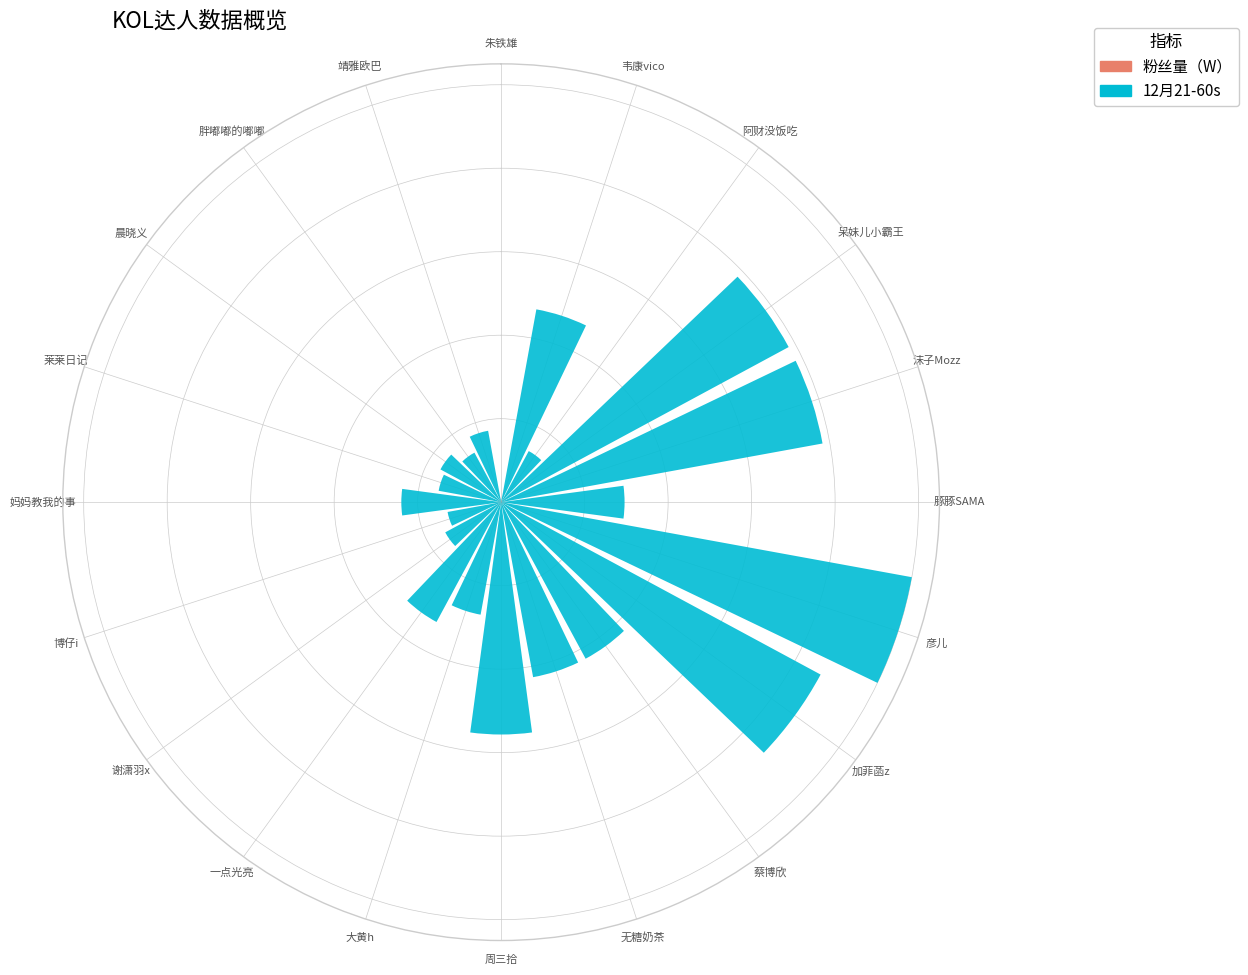

Reading right to left, transcribe all the data shown in this chart.

12月21-60s: 0.2	0.1	0.2	0.2	0.2	0.1	0.2	0.3	0.3	0.6	0.4	0.4	0.9	1.0	0.3	0.8	0.8	0.1	0.5	0.0
粉丝量（W）: 0.0	0.0	0.0	0.0	0.0	0.0	0.0	0.0	0.0	0.0	0.0	0.0	0.0	0.0	0.0	0.0	0.0	0.0	0.0	0.0